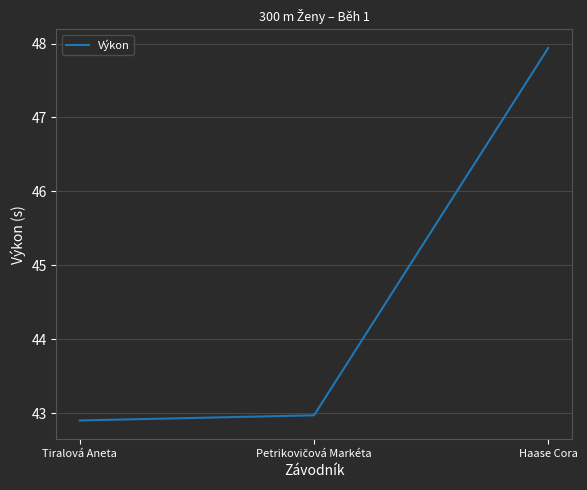

How many series are shown in this chart?

1